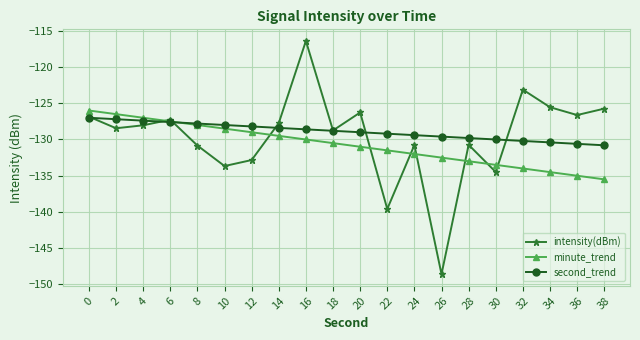

The minute_trend series shows -190.2 at 0. True or false?

False